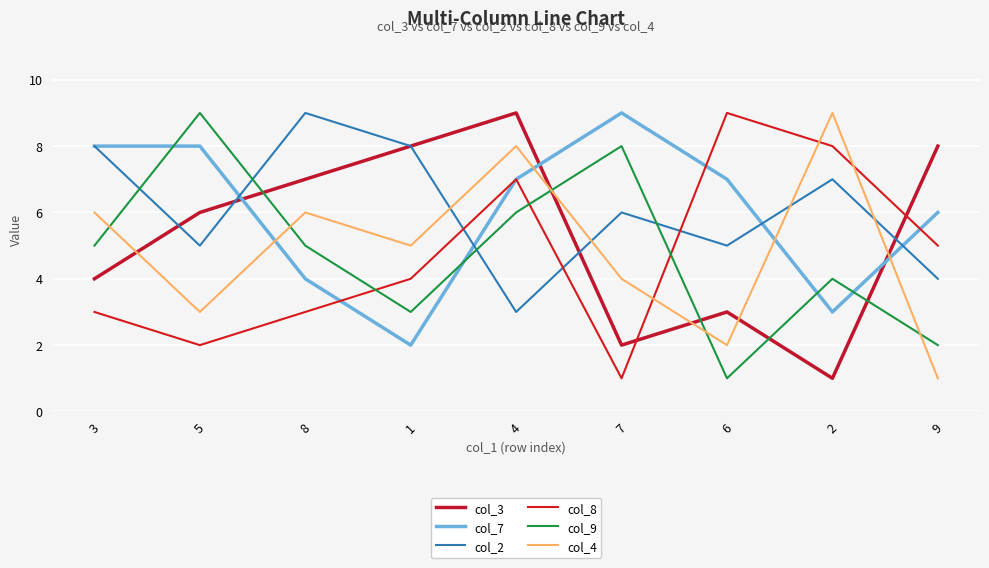

Reading left to right, what are all the values shown in this chart?

col_3: 3=4	5=6	8=7	1=8	4=9	7=2	6=3	2=1	9=8
col_7: 3=8	5=8	8=4	1=2	4=7	7=9	6=7	2=3	9=6
col_2: 3=8	5=5	8=9	1=8	4=3	7=6	6=5	2=7	9=4
col_8: 3=3	5=2	8=3	1=4	4=7	7=1	6=9	2=8	9=5
col_9: 3=5	5=9	8=5	1=3	4=6	7=8	6=1	2=4	9=2
col_4: 3=6	5=3	8=6	1=5	4=8	7=4	6=2	2=9	9=1